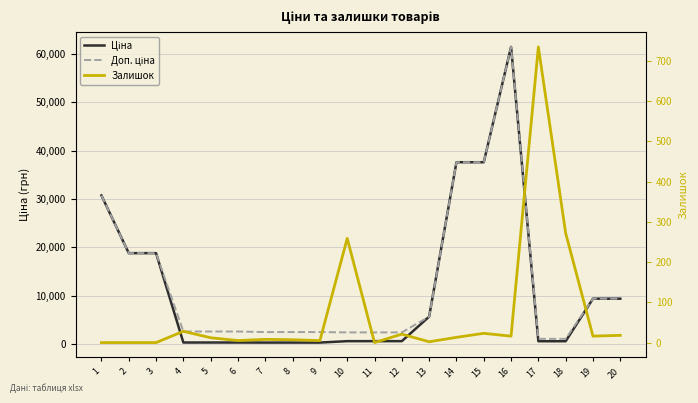

How many interior local peaks does the Доп. ціна series have?

1